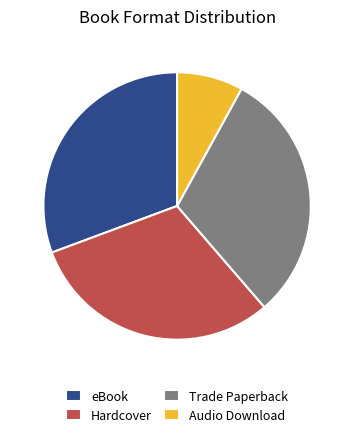

Combined, do Hardcover and eBook account for over 50%?

Yes